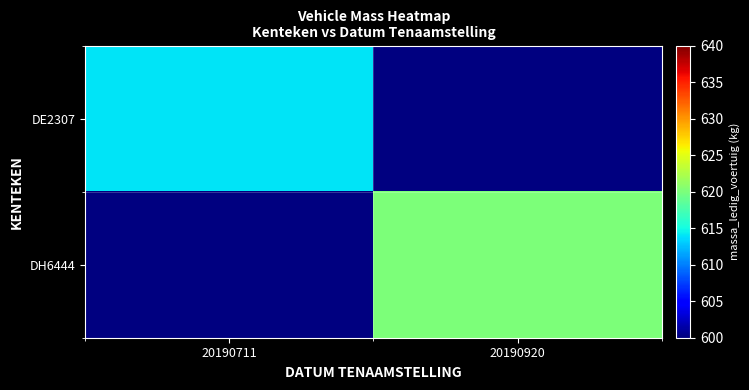

How many data points does each series have?

2